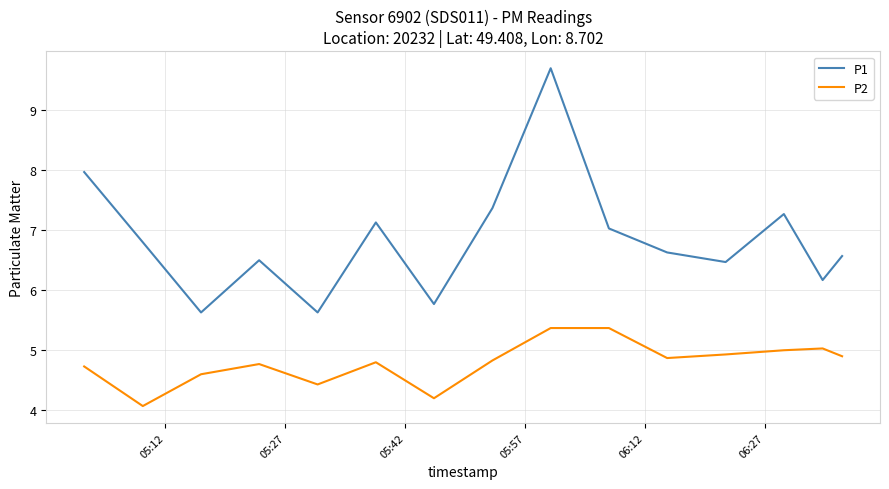

Which series has the largest total across all categories?

P1